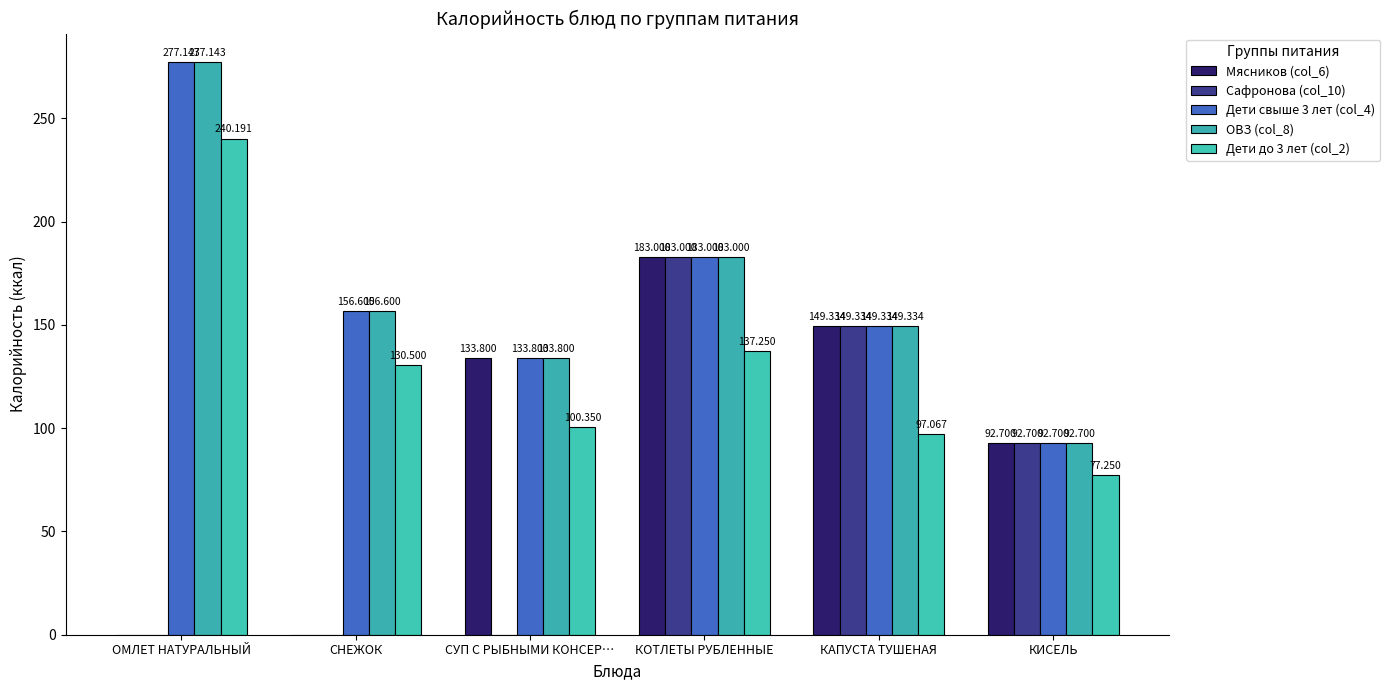

How many data points in ОВЗ (col_8) are above 156?

3